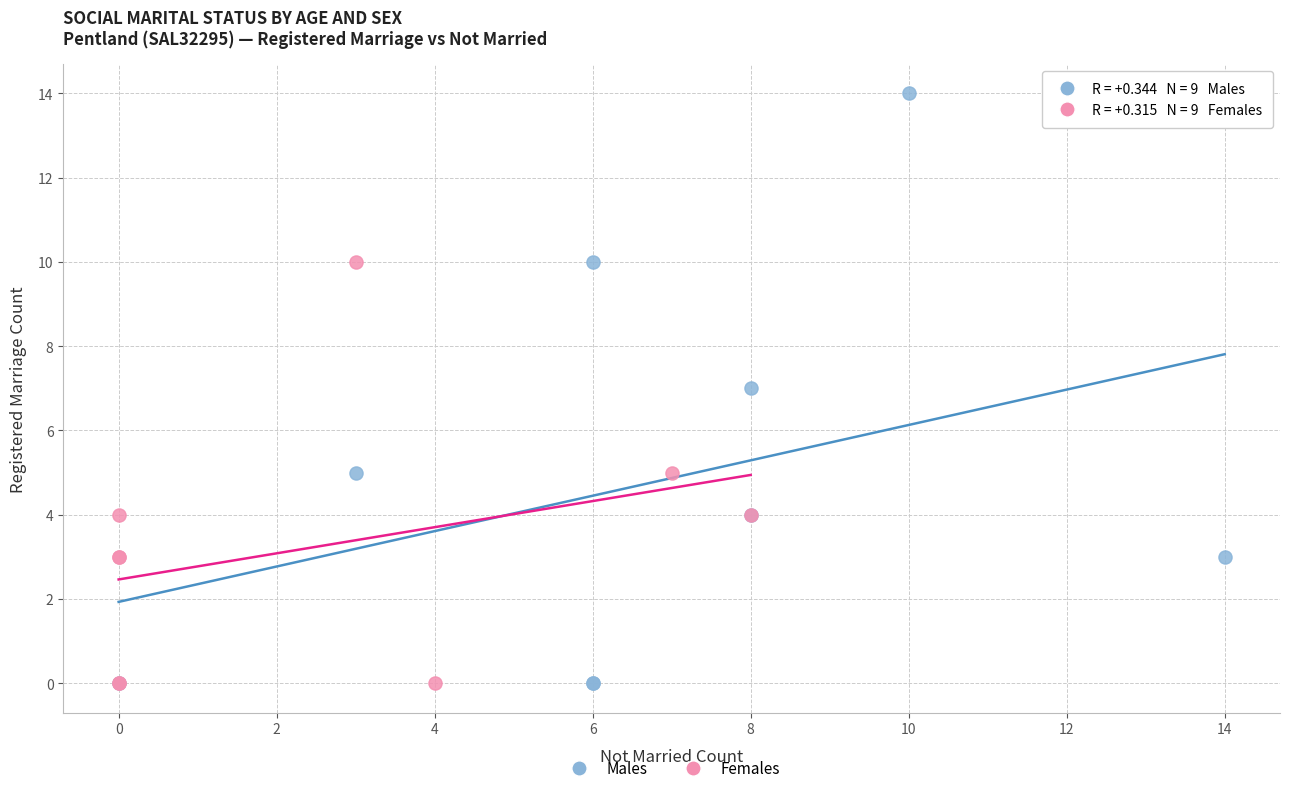

Which series has the largest Y range (max minus min)?

Males